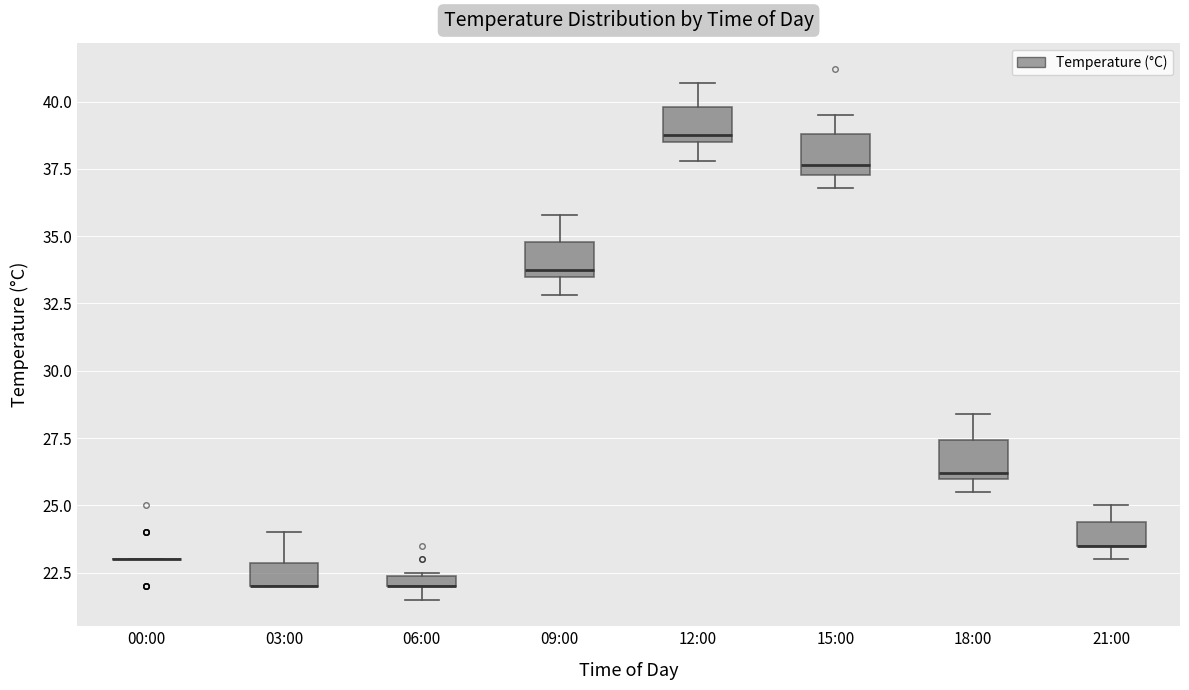

Where is the lower edge of the box for 15:00 on the y-axis? The values are not printed on the chart, so give them approximately, as read against the axis.

37.5